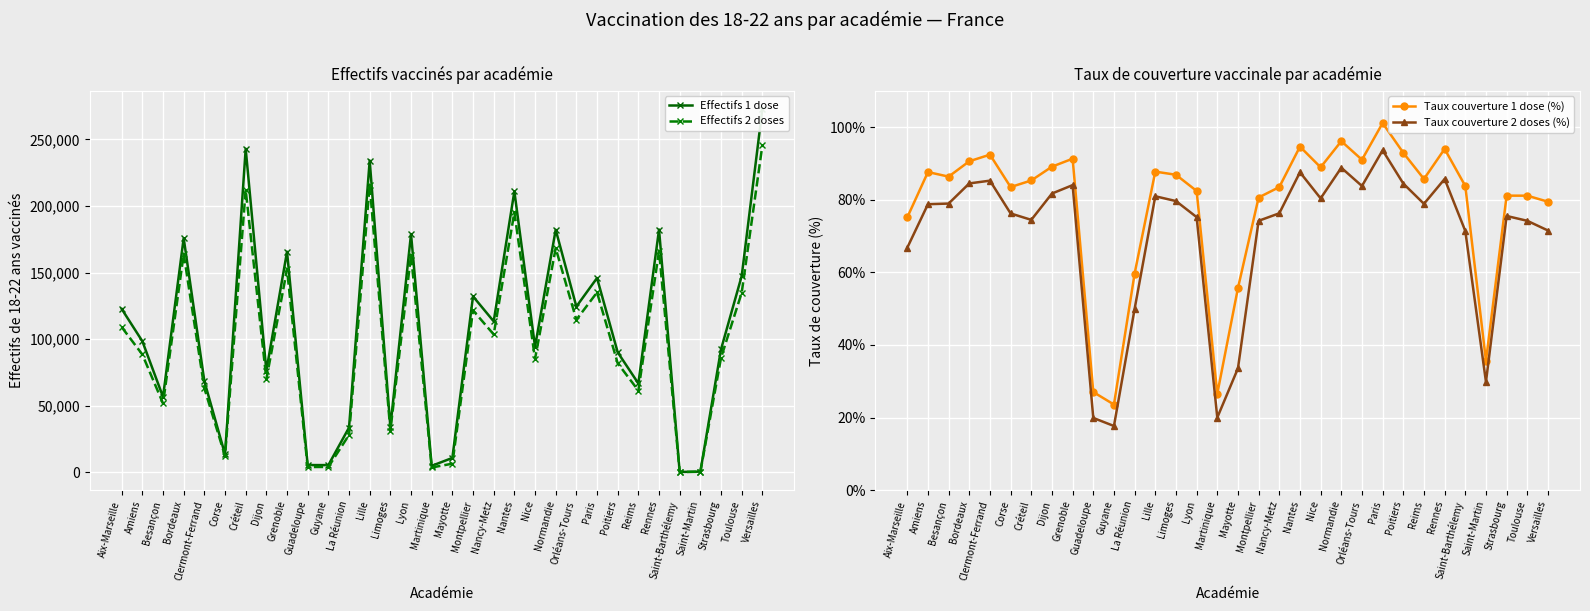

Rank the categories by Taux couverture 2 doses (%) value from lowest to highest.

Guyane, Guadeloupe, Martinique, Saint-Martin, Mayotte, La Réunion, Aix-Marseille, Saint-Barthélemy, Versailles, Montpellier, Toulouse, Créteil, Lyon, Strasbourg, Corse, Nancy-Metz, Amiens, Reims, Besançon, Limoges, Nice, Lille, Dijon, Orléans-Tours, Grenoble, Poitiers, Bordeaux, Clermont-Ferrand, Rennes, Nantes, Normandie, Paris